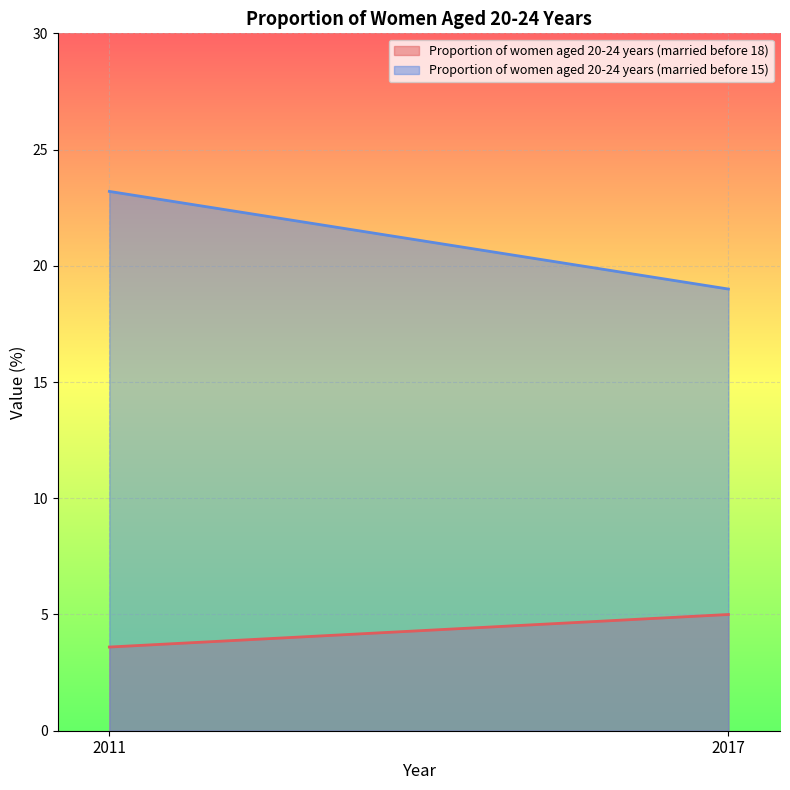

The value of Proportion of women aged 20-24 years (married before 18) at 2011 is 3.6. True or false?

True